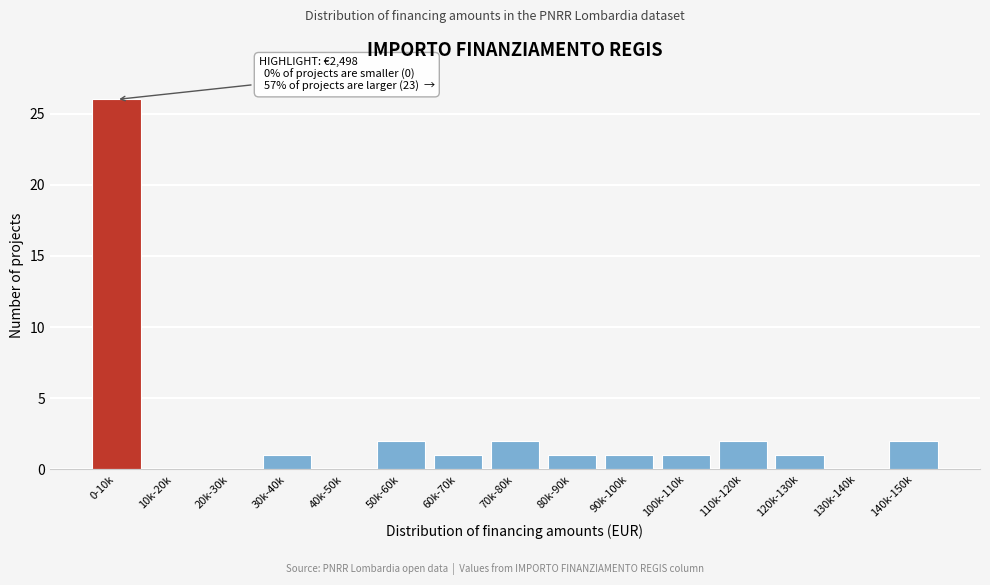

Reading right to left, transcribe all the data shown in this chart.

140k-150k=2	130k-140k=0	120k-130k=1	110k-120k=2	100k-110k=1	90k-100k=1	80k-90k=1	70k-80k=2	60k-70k=1	50k-60k=2	40k-50k=0	30k-40k=1	20k-30k=0	10k-20k=0	0-10k=26